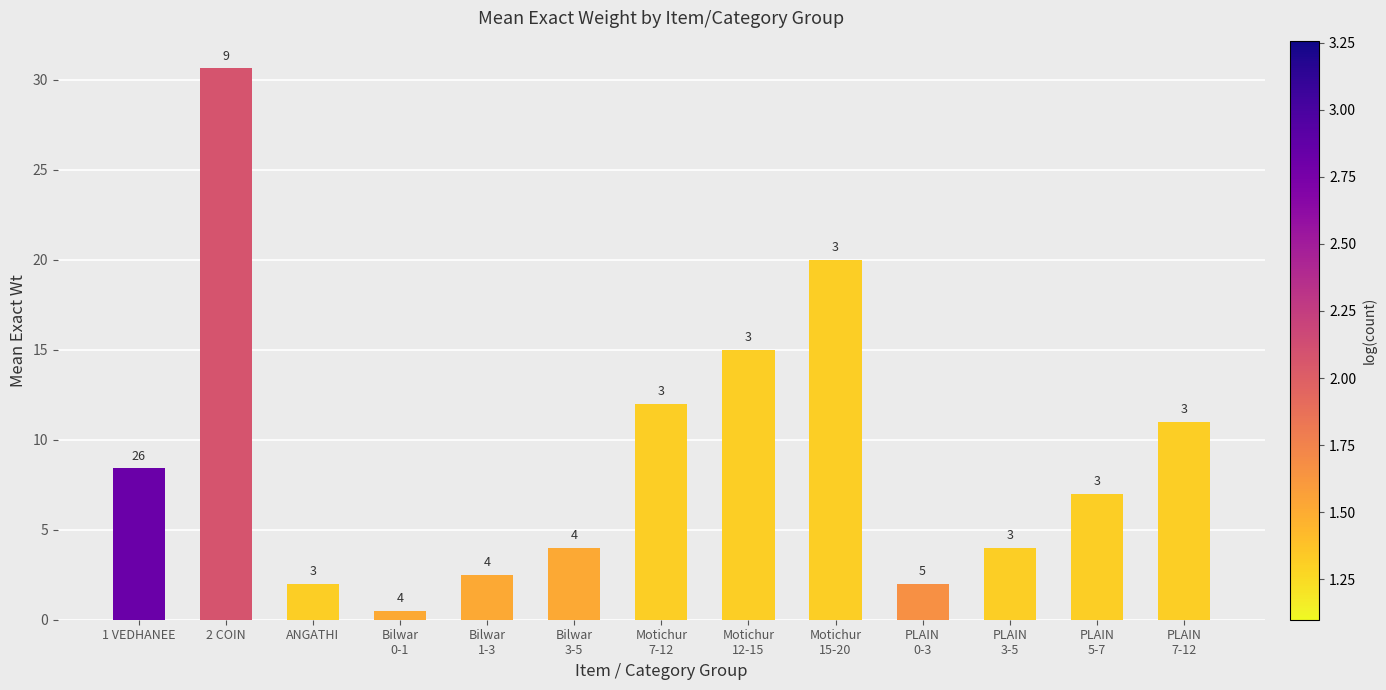

What is the approximate value at PLAIN
3-5?

4.0